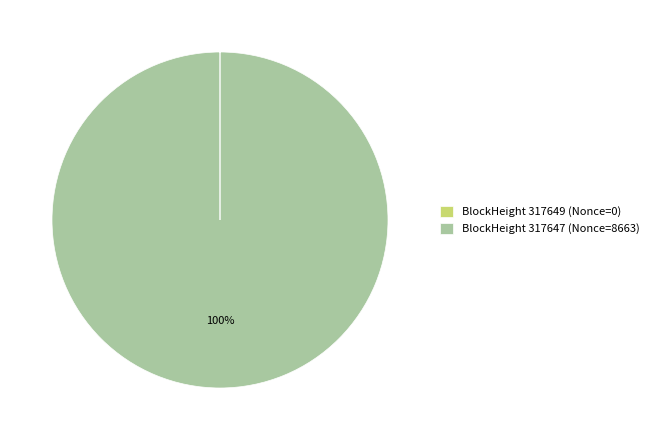

Which slice is the largest?

BlockHeight 317647 (Nonce=8663)